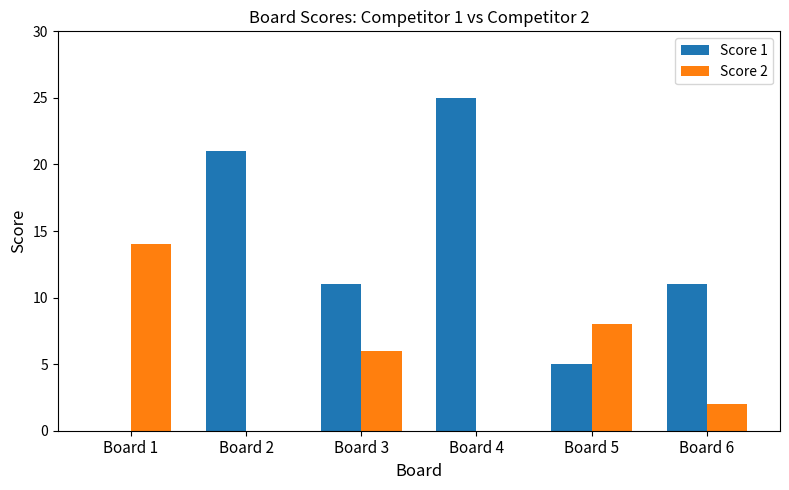

Reading left to right, transcribe all the data shown in this chart.

Score 1: Board 1=0	Board 2=21	Board 3=11	Board 4=25	Board 5=5	Board 6=11
Score 2: Board 1=14	Board 2=0	Board 3=6	Board 4=0	Board 5=8	Board 6=2